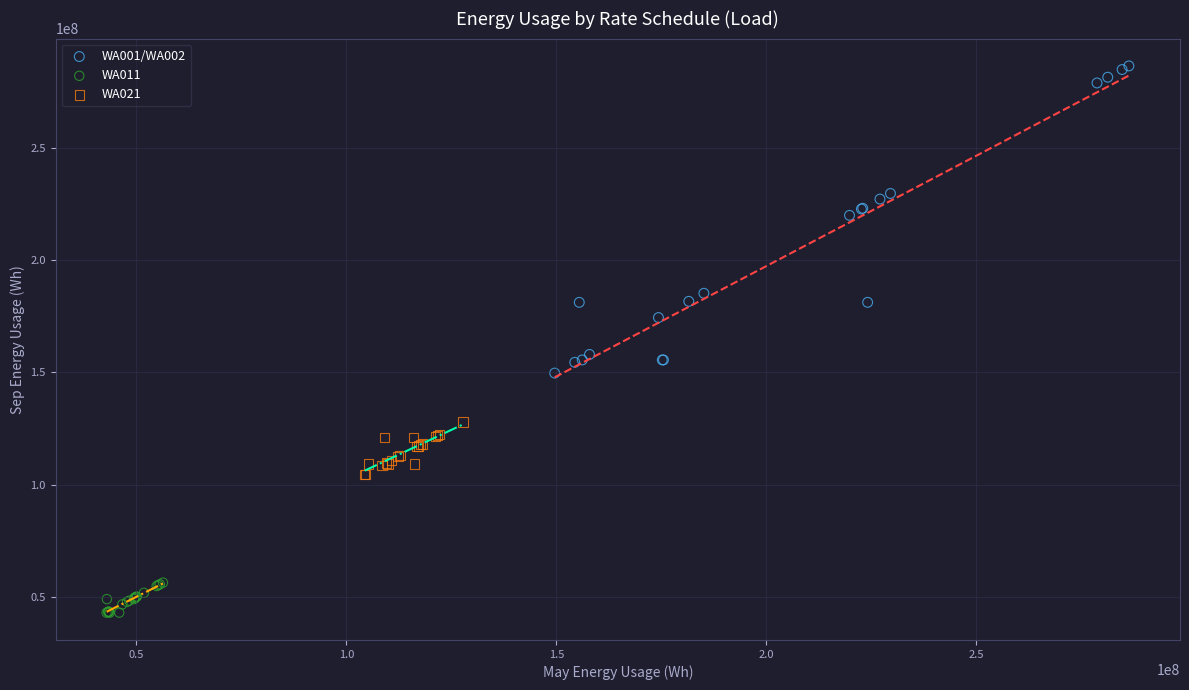

Which series has the largest Y range (max minus min)?

WA001/WA002